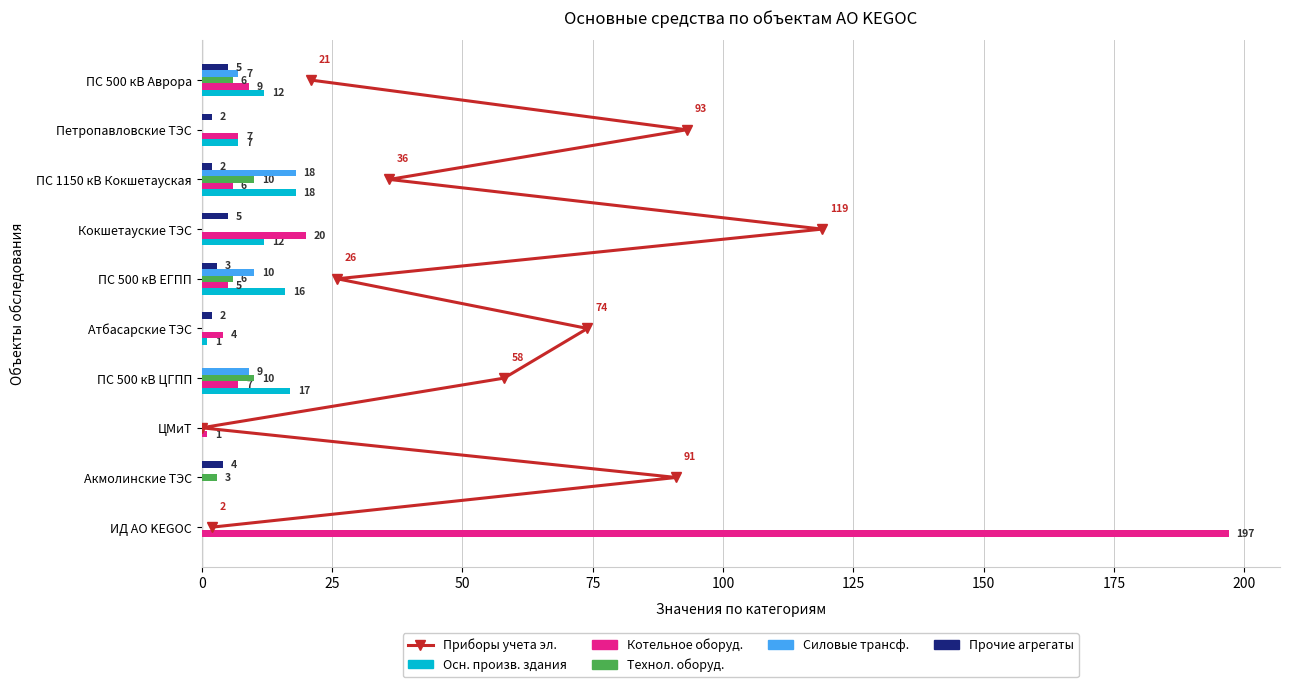

True or false: Котельное оборуд. has a value of 11 at ПС 500 кВ ЦГПП.

False